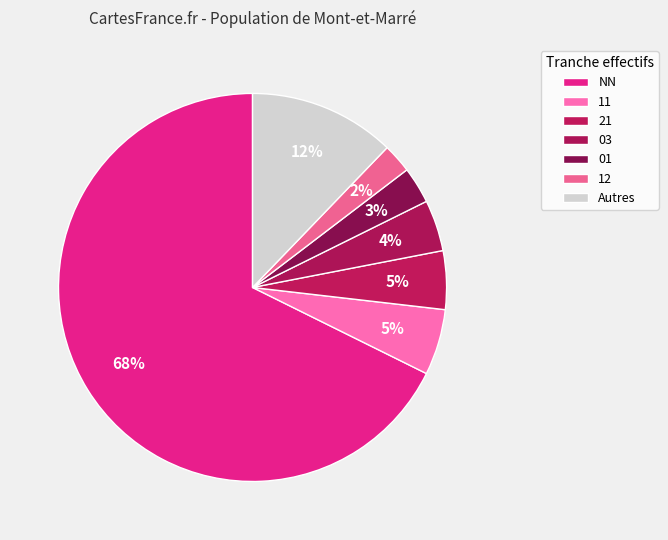

Which slice represents more than half of the pie?

NN